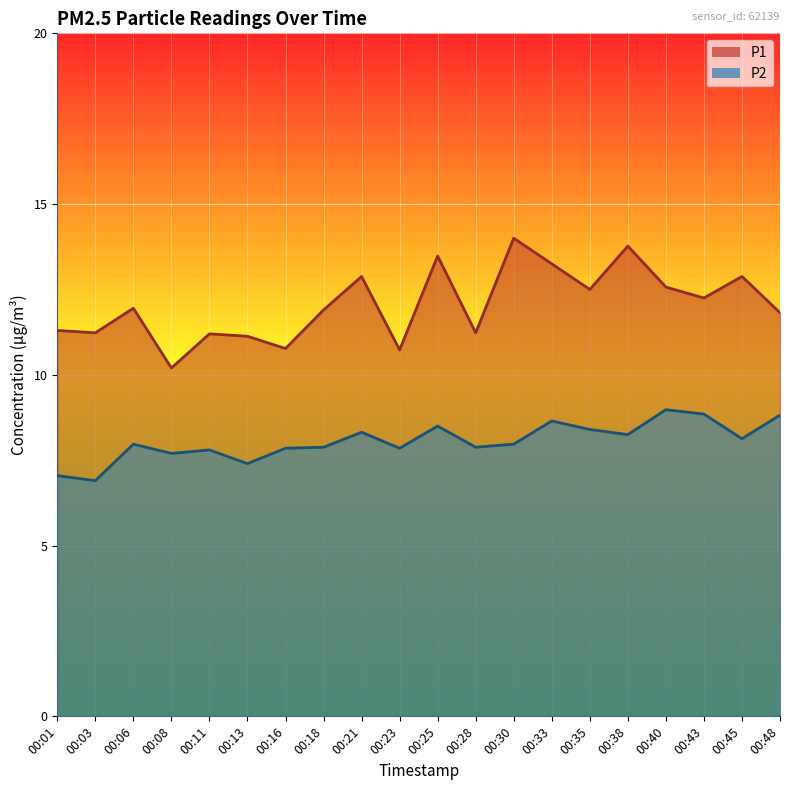

Where is the first local minimum for P2?

00:03